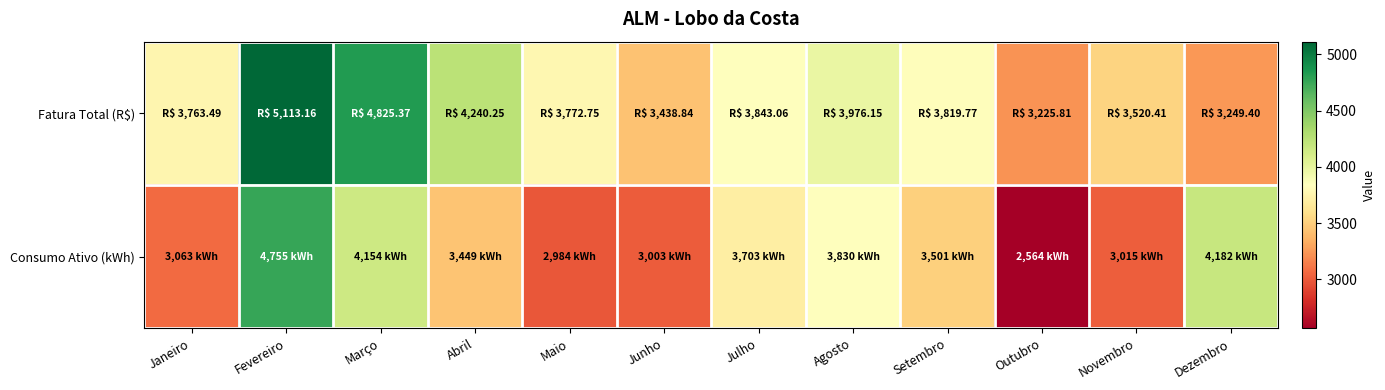

At which category does the chart reach its minimum across all series?

Outubro